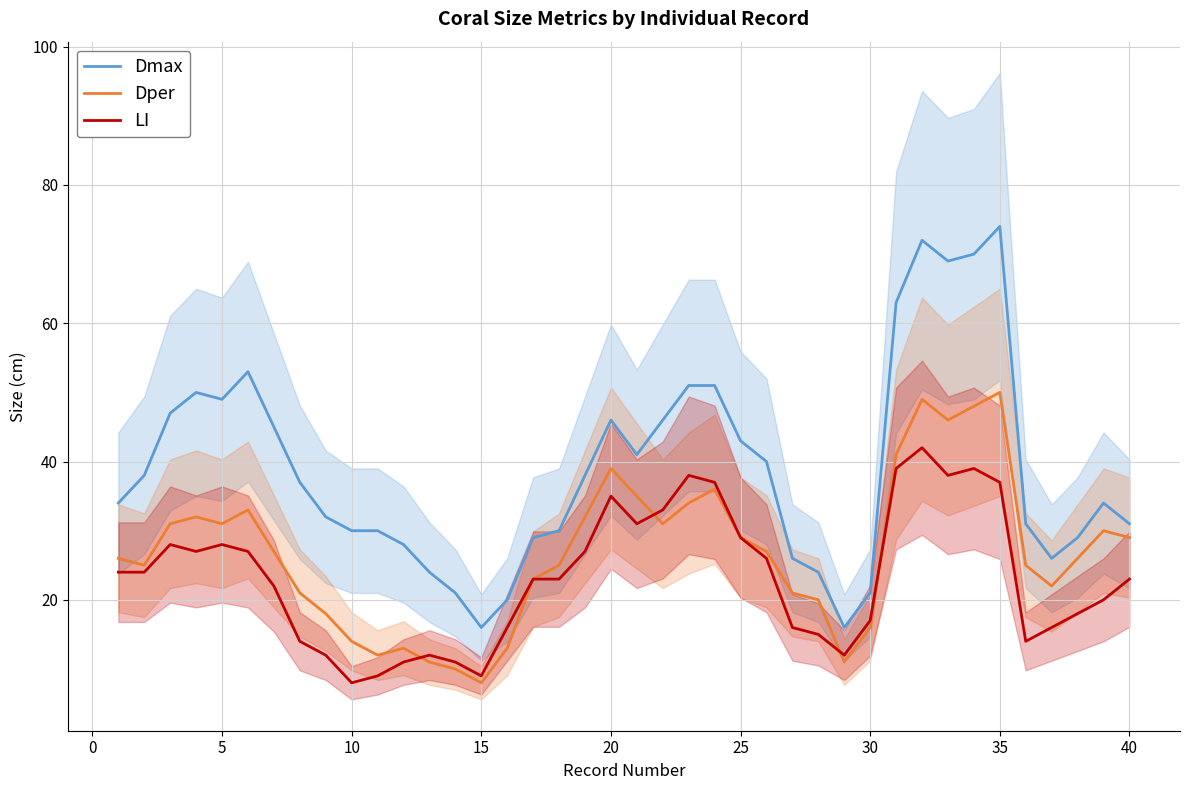

True or false: Dper and Dmax cross at least once.

False